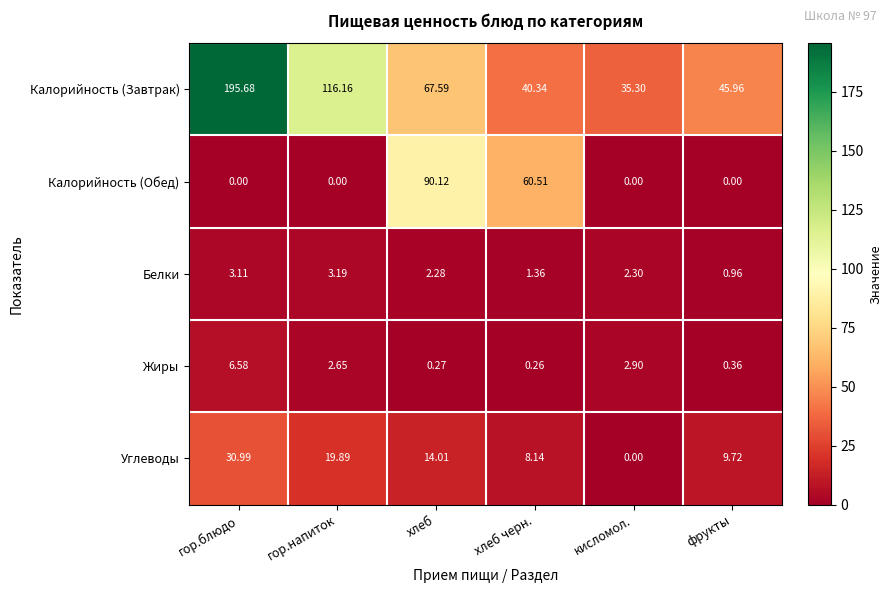

Which series has the largest total across all categories?

Калорийность (Завтрак)